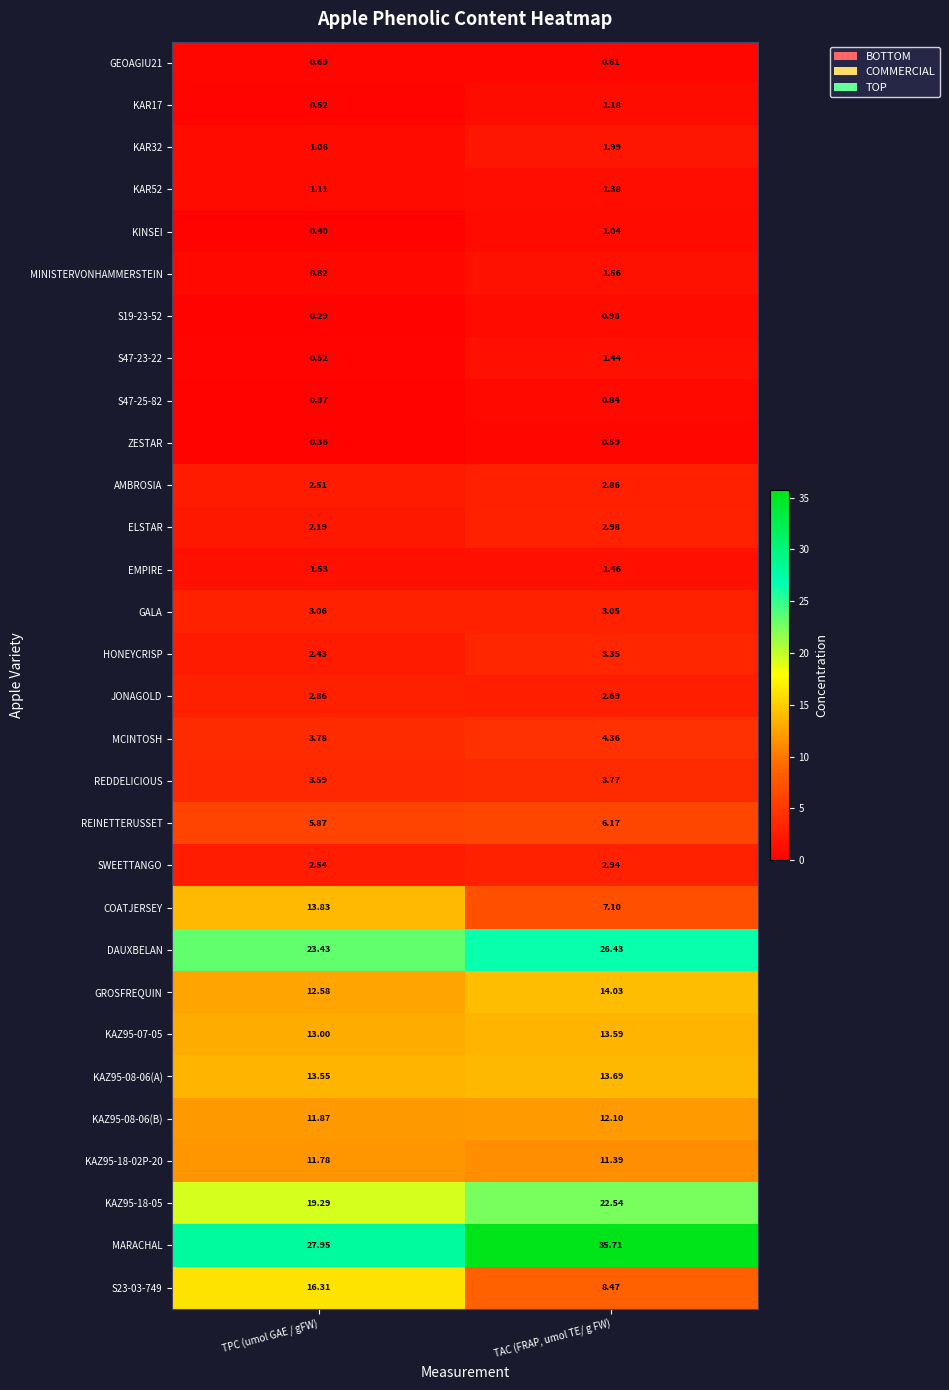

How many series are shown in this chart?

30